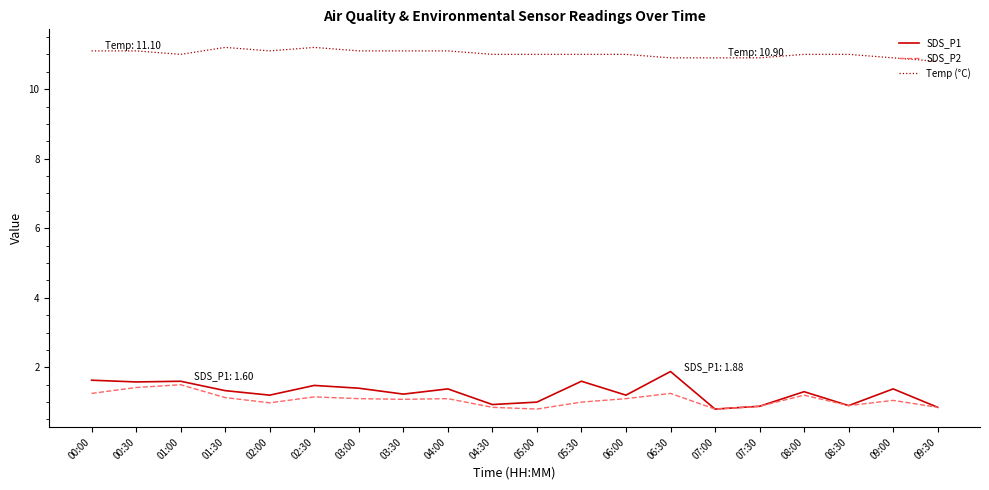

Does the chart display data point markers on the line(s)?

No